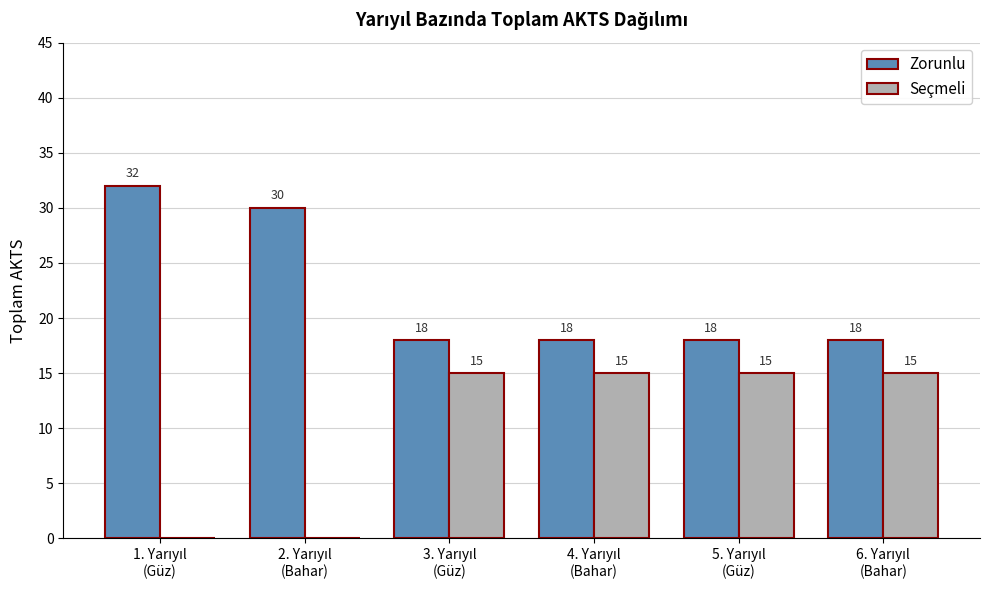

Which series has the largest range (max minus min)?

Seçmeli